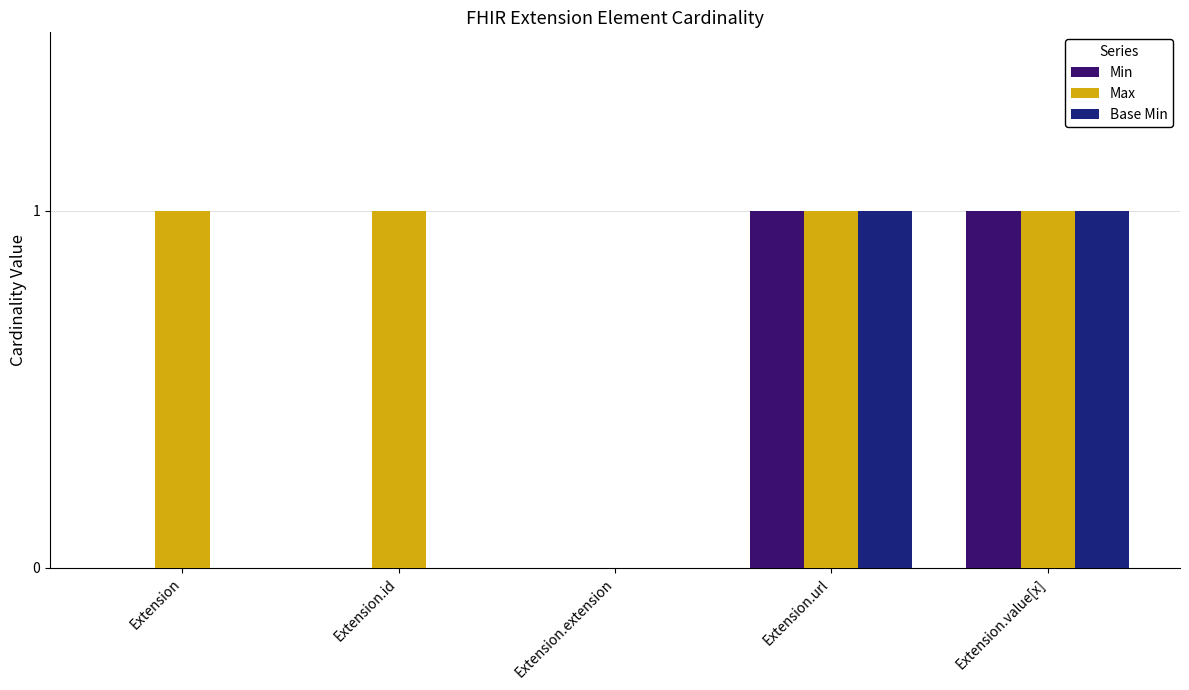

Reading right to left, extract all data points from this chart.

Min: 1	1	0	0	0
Max: 1	1	0	1	1
Base Min: 1	1	0	0	0